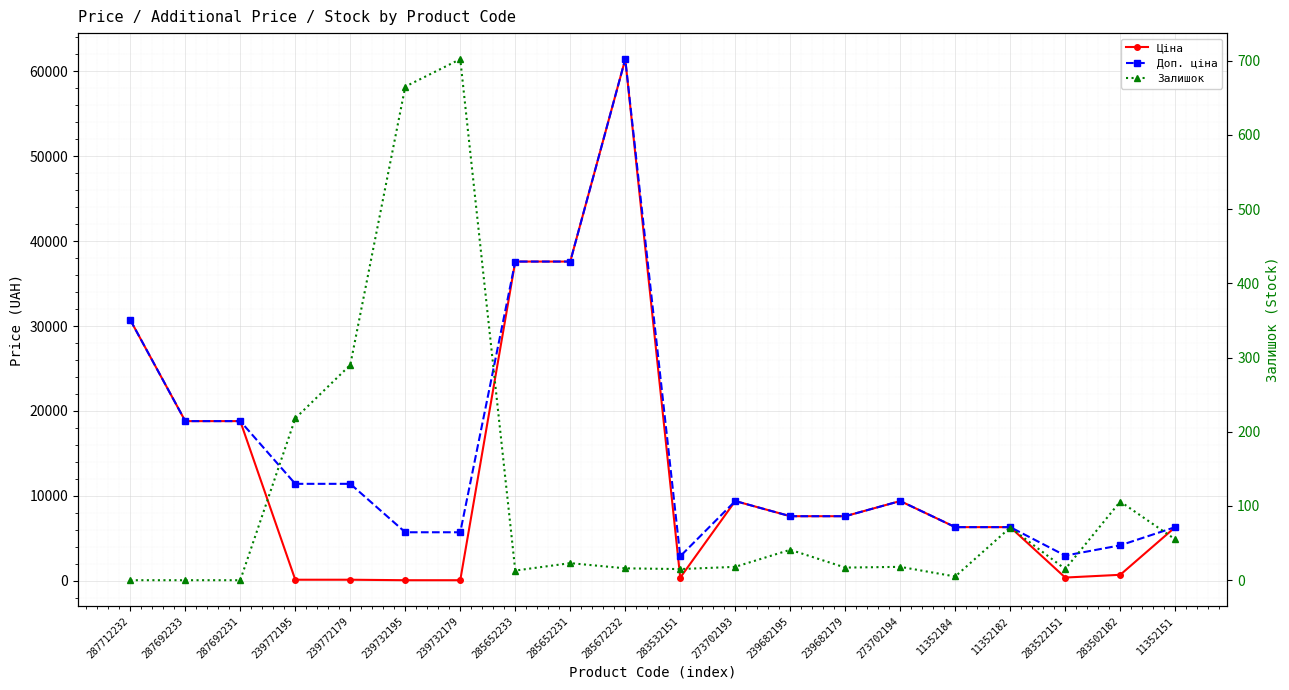

Which series has the largest total across all categories?

Доп. ціна